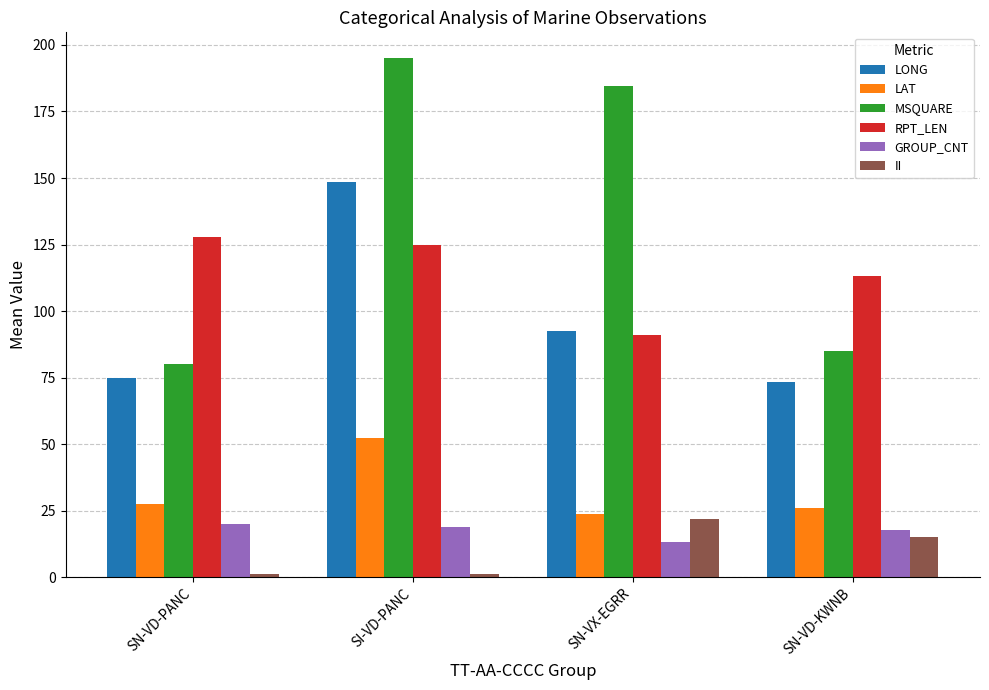

What is the sum of all GROUP_CNT values?

69.9